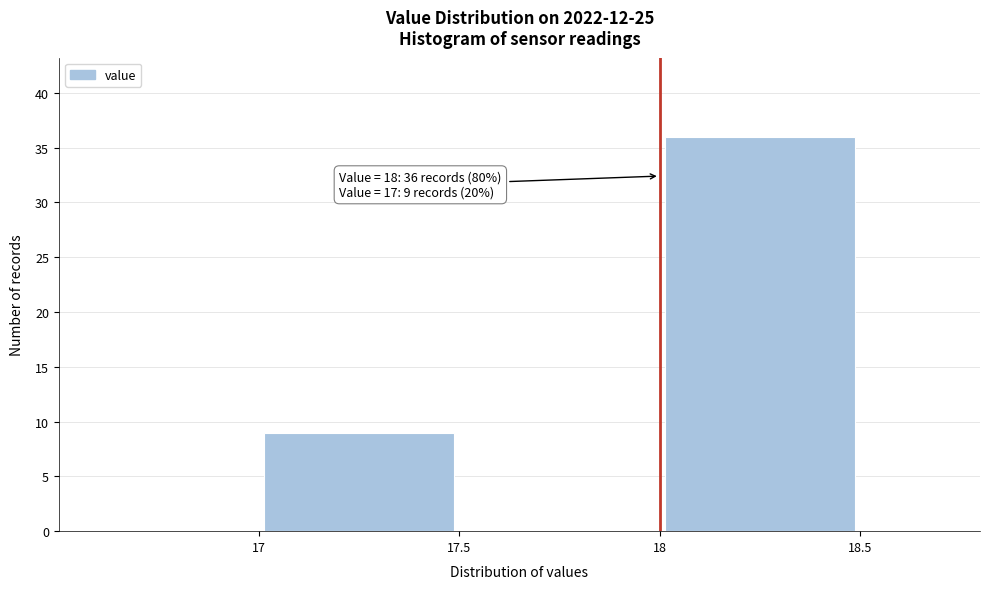

Which range on the x-axis has the tallest bar?

18.0 to 18.5